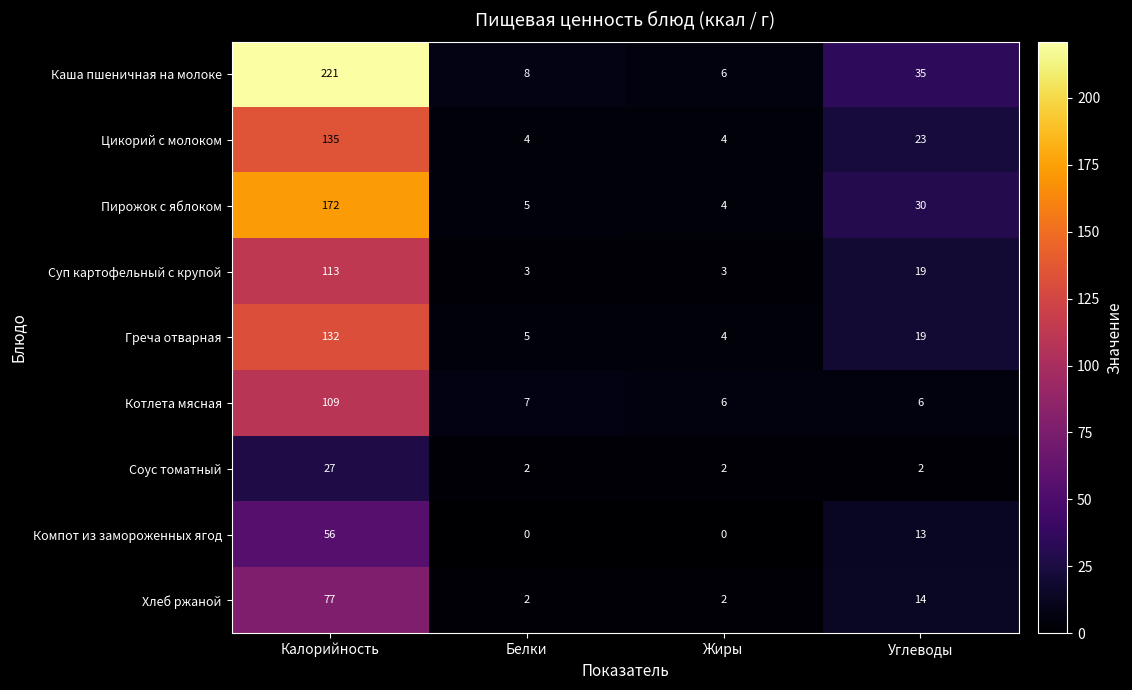

Rank the series by their maximum value, from highest to lowest.

Каша пшеничная на молоке, Пирожок с яблоком, Цикорий с молоком, Греча отварная, Суп картофельный с крупой, Котлета мясная, Хлеб ржаной, Компот из замороженных ягод, Соус томатный